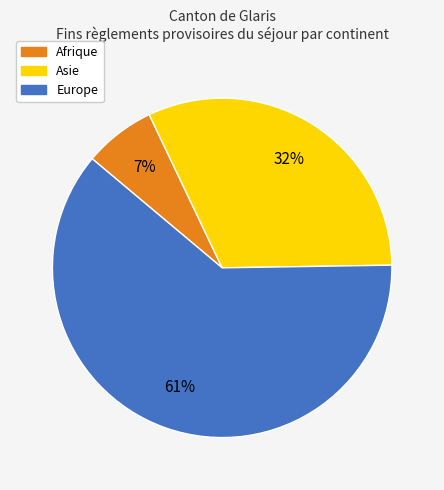

Does any single category account for the majority?

Yes